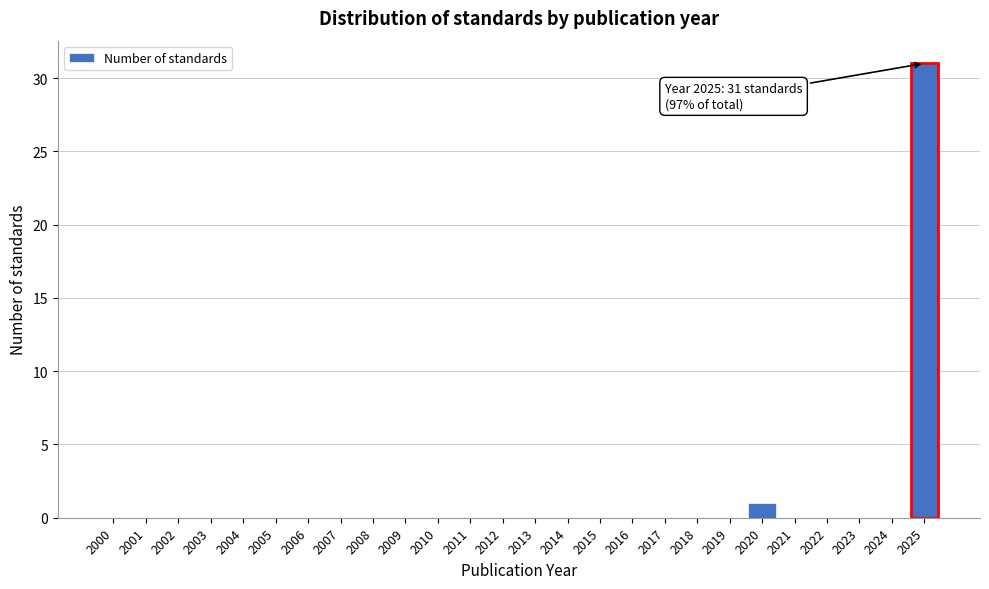

Reading right to left, what are all the values shown in this chart?

2025=31	2024=0	2023=0	2022=0	2021=0	2020=1	2019=0	2018=0	2017=0	2016=0	2015=0	2014=0	2013=0	2012=0	2011=0	2010=0	2009=0	2008=0	2007=0	2006=0	2005=0	2004=0	2003=0	2002=0	2001=0	2000=0